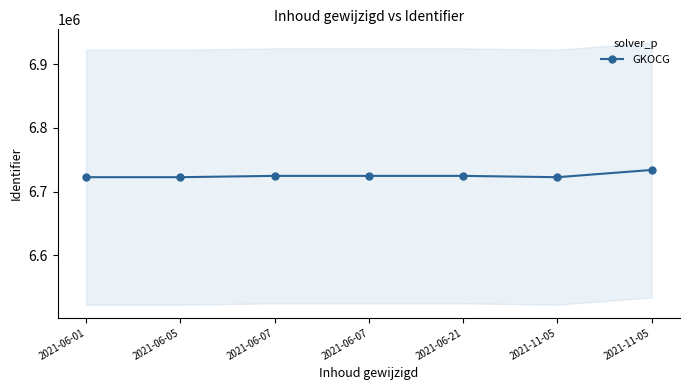

Is it true that the value at 2021-11-05 is 8770011?

False